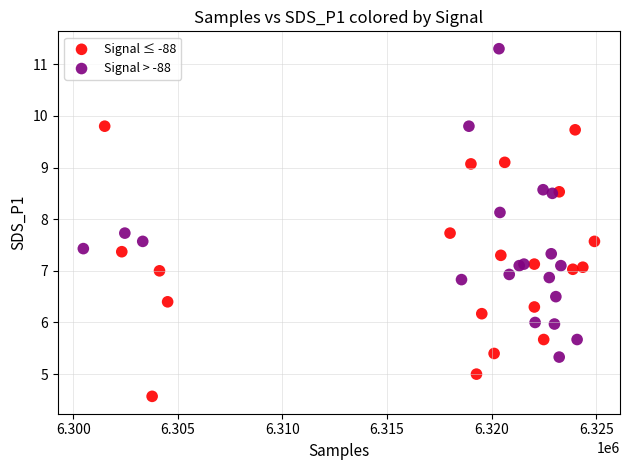

Which series has the largest Y range (max minus min)?

Signal > -88